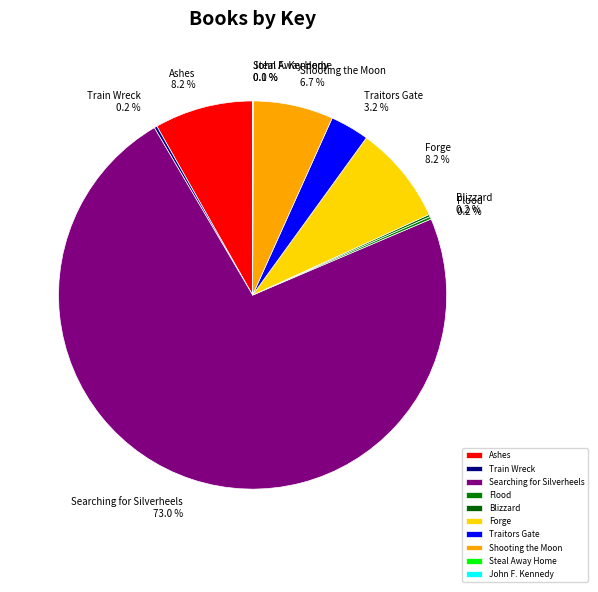

Which slice is the largest?

Searching for Silverheels